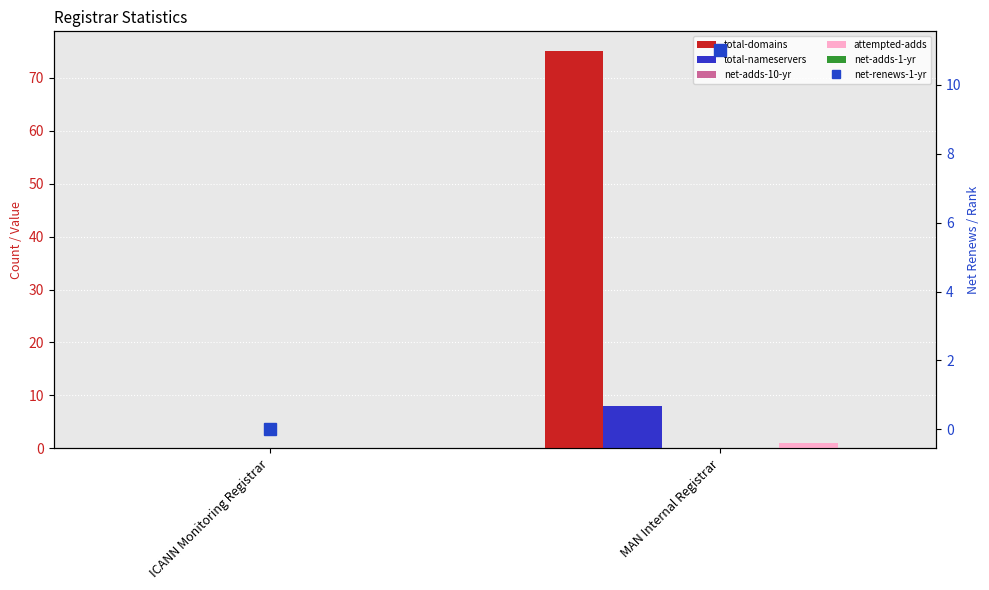

Reading left to right, what are all the values shown in this chart?

total-domains: ICANN Monitoring Registrar=0	MAN Internal Registrar=75
total-nameservers: ICANN Monitoring Registrar=0	MAN Internal Registrar=8
net-adds-10-yr: ICANN Monitoring Registrar=0	MAN Internal Registrar=0
attempted-adds: ICANN Monitoring Registrar=0	MAN Internal Registrar=1
net-adds-1-yr: ICANN Monitoring Registrar=0	MAN Internal Registrar=0
net-renews-1-yr: ICANN Monitoring Registrar=0	MAN Internal Registrar=11